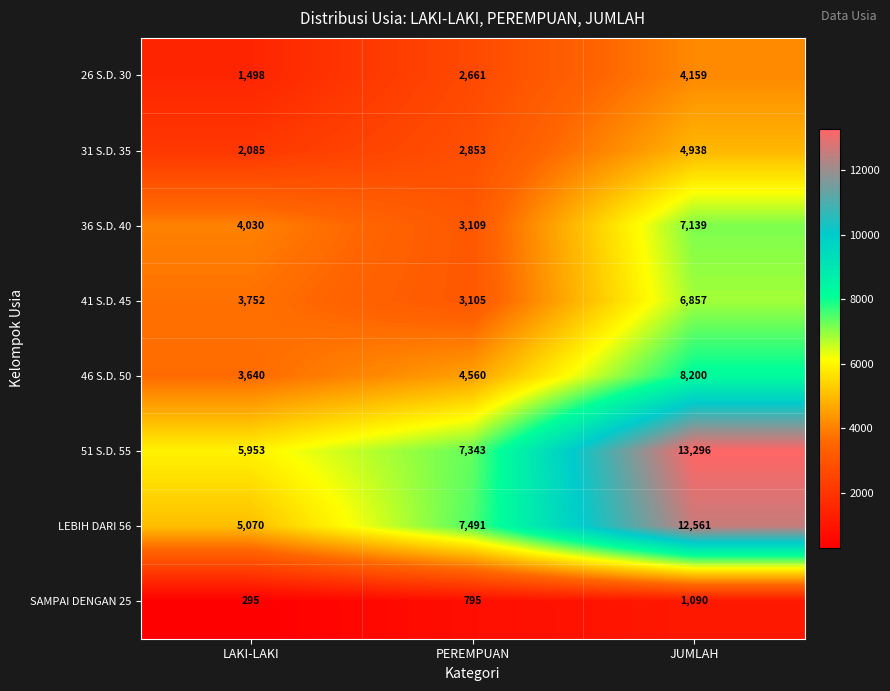

What is the average value of the 51 S.D. 55 series?

8864